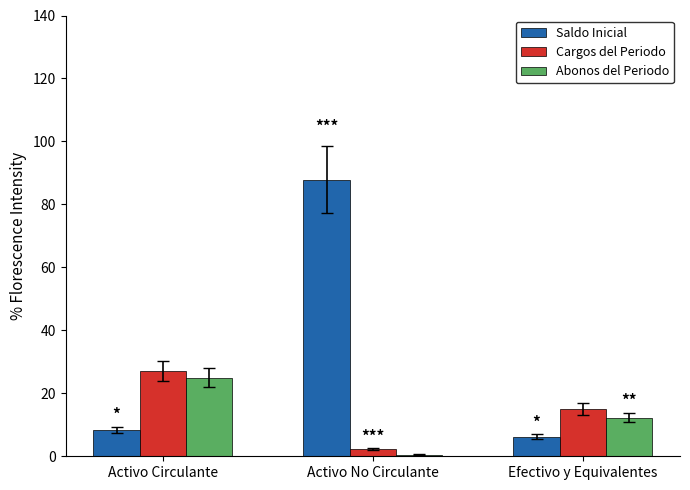

How many bars are there in each group?

3